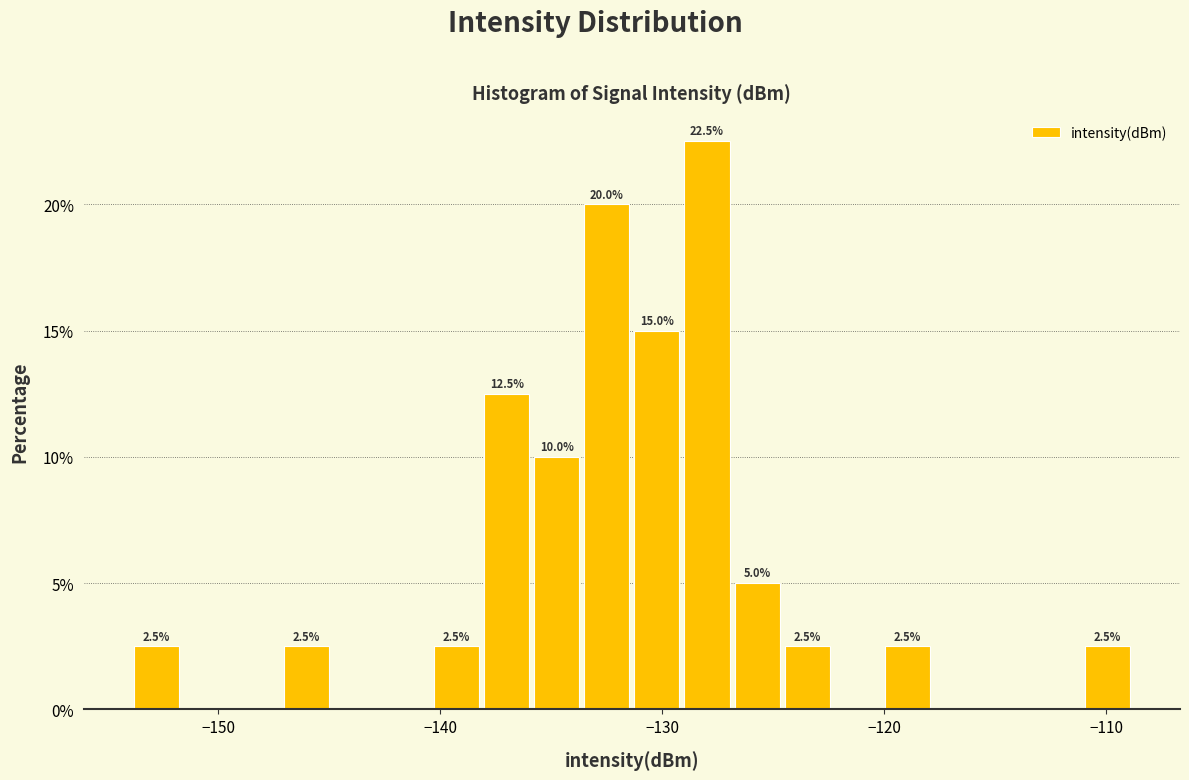

Read against the x-axis, roughly where is the centre of the tallest bar?

-128